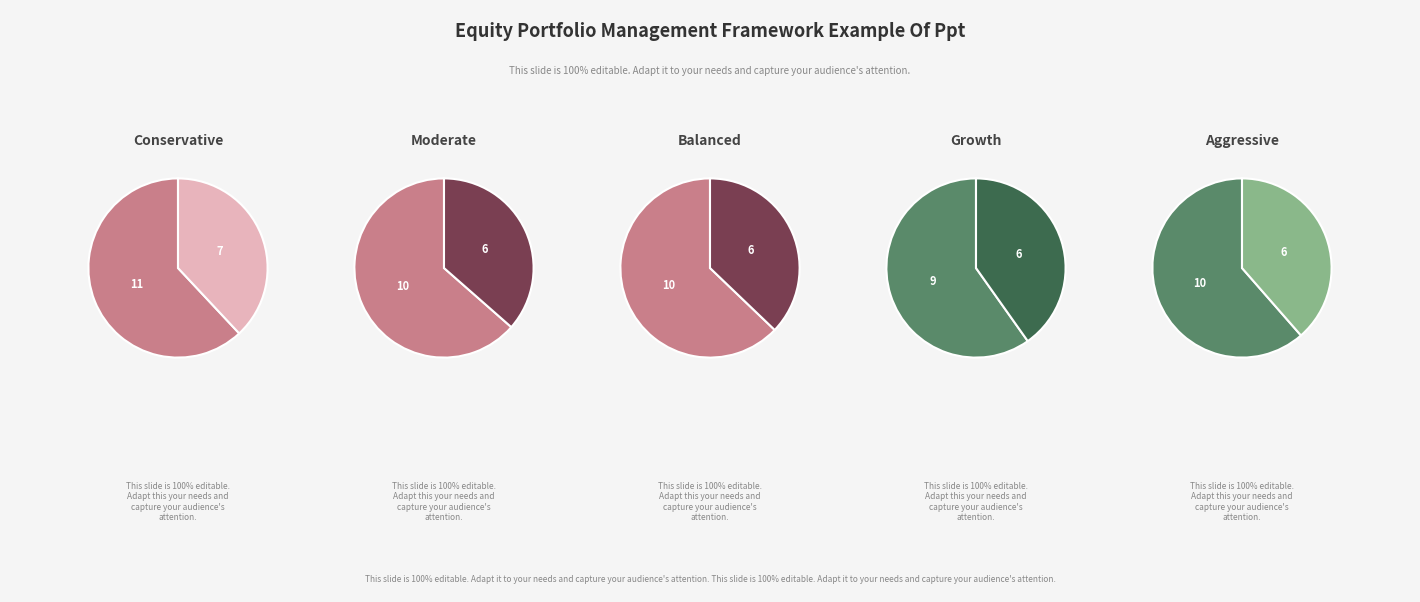

True or false: sds_p1_values accounts for 22% of the total.

True